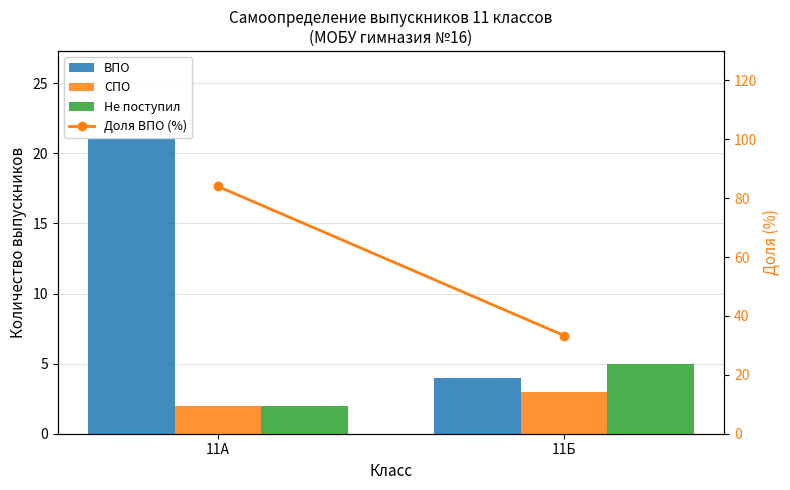

What is the difference between the highest and lowest values at 11А?

82.0